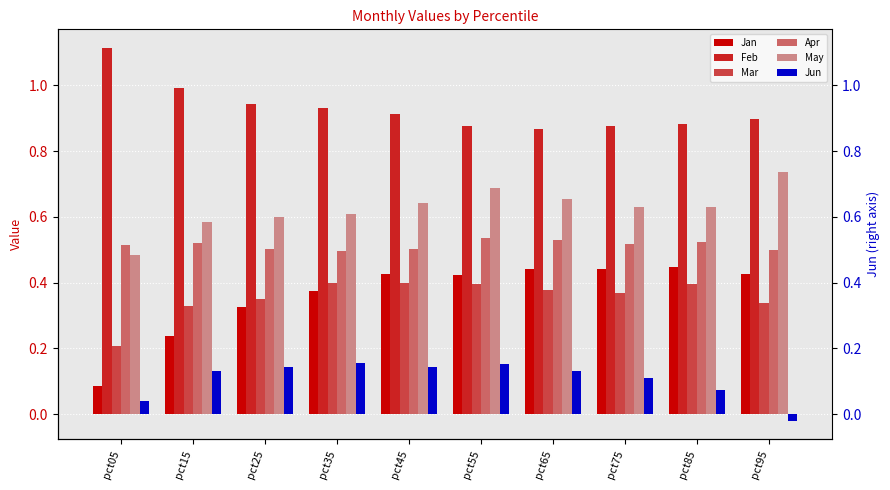

How many groups of bars are there?

10